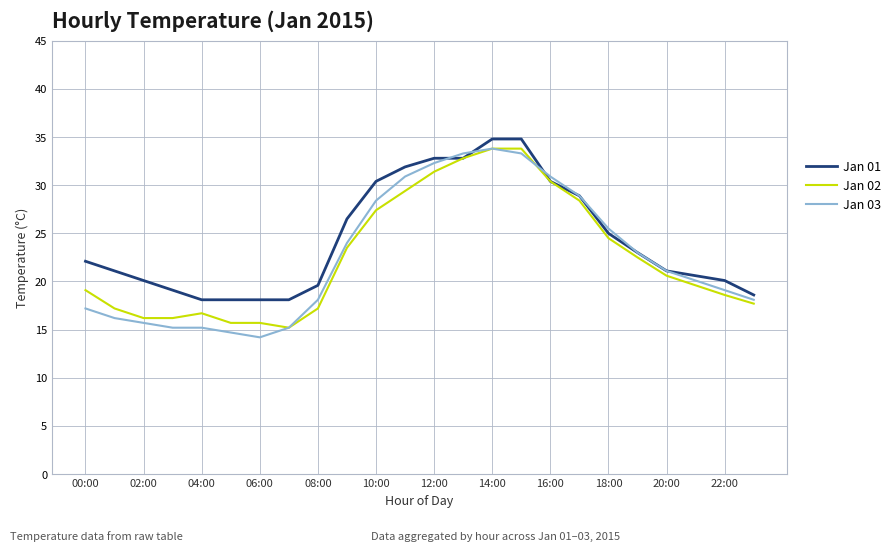

What is the maximum value shown in the chart?

34.8